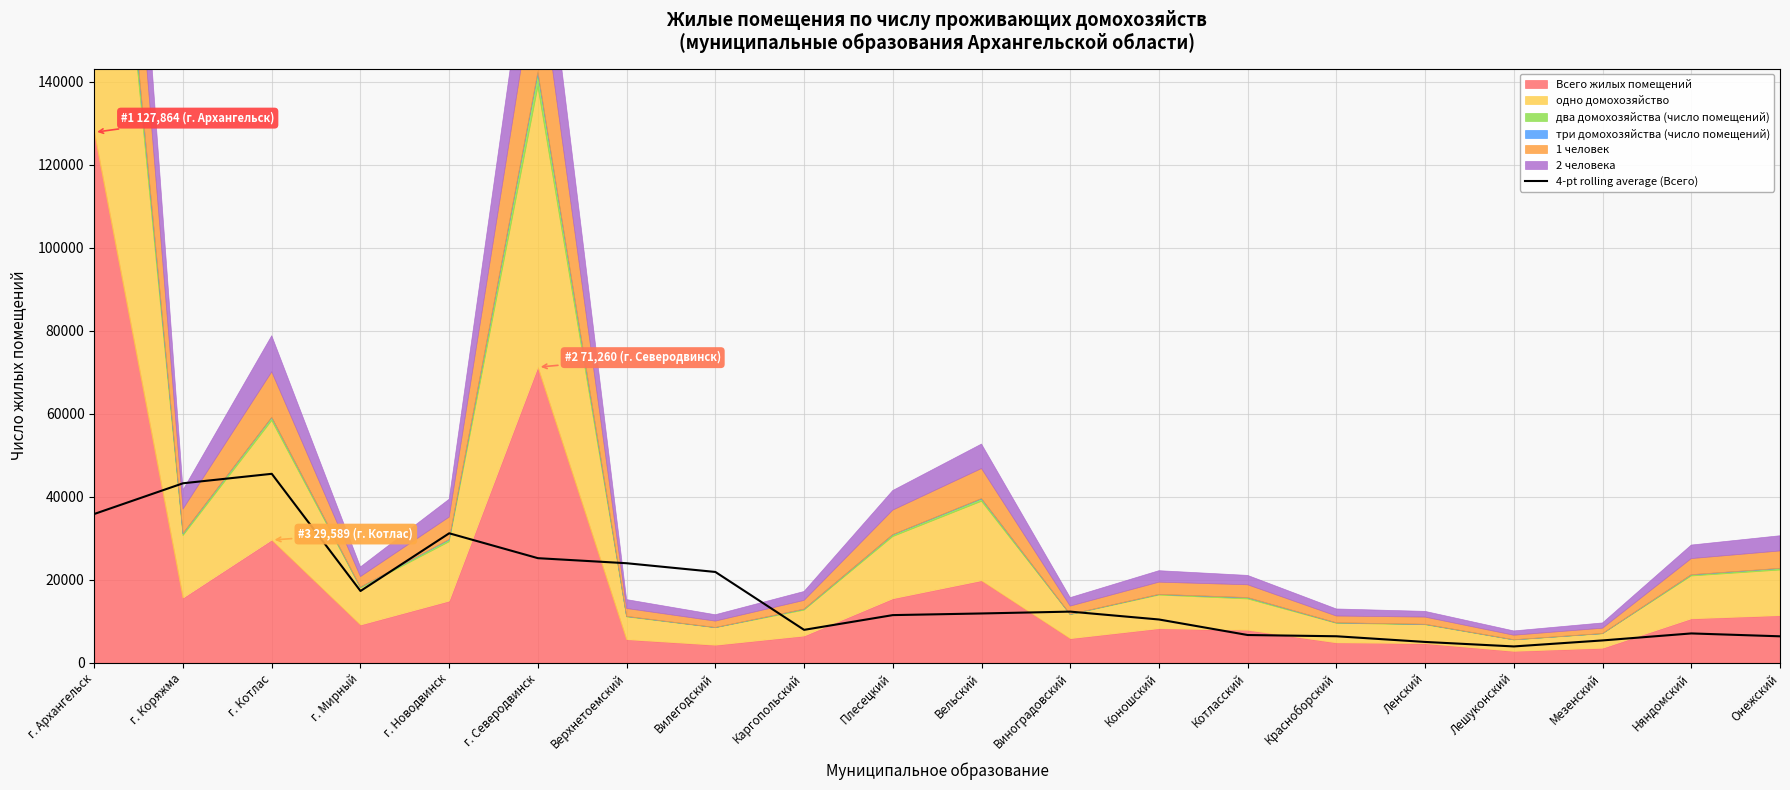

True or false: 4-pt rolling average (Всего) has a value of 12332.2 at Виноградовский.

True